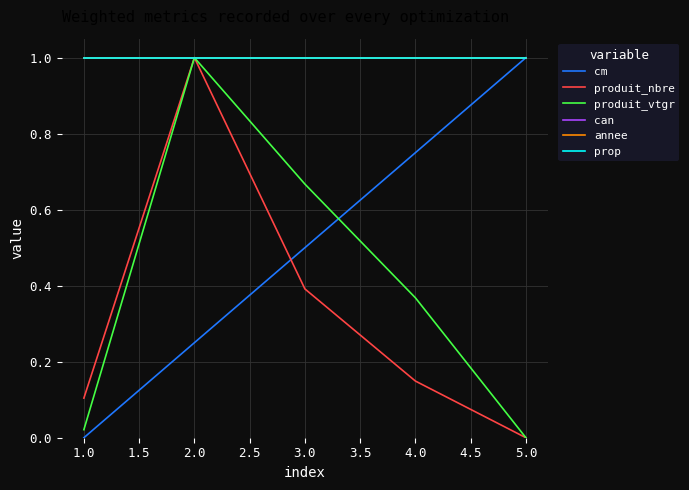

Is this an area chart (filled region under the line)?

No